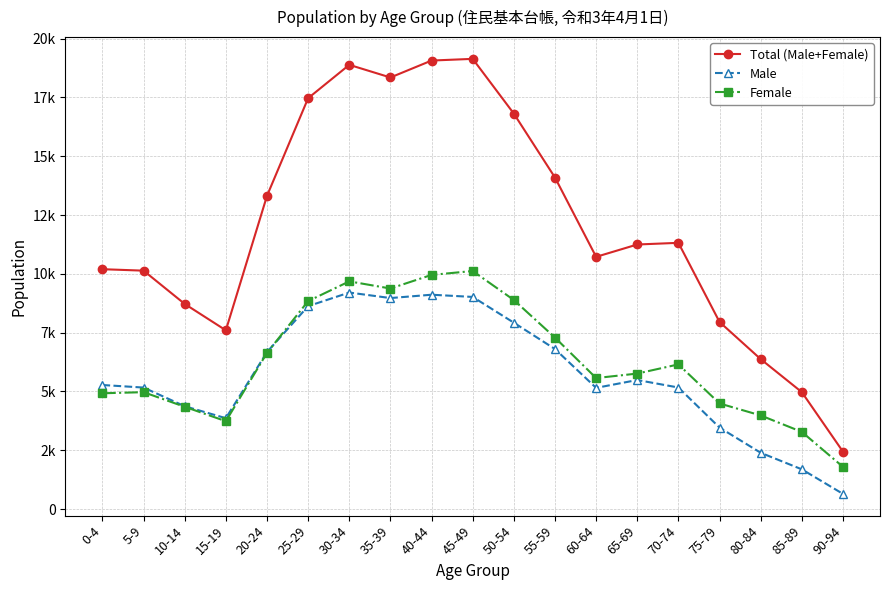

Reading left to right, what are all the values shown in this chart?

Total (Male+Female): 10198	10136	8721	7600	13317	17468	18886	18348	19068	19140	16812	14095	10723	11248	11319	7954	6375	4971	2441
Male: 5275	5166	4372	3864	6676	8627	9206	8971	9113	9019	7924	6804	5153	5487	5168	3464	2394	1690	646
Female: 4923	4970	4349	3736	6641	8841	9680	9377	9955	10121	8888	7291	5570	5761	6151	4490	3981	3281	1795